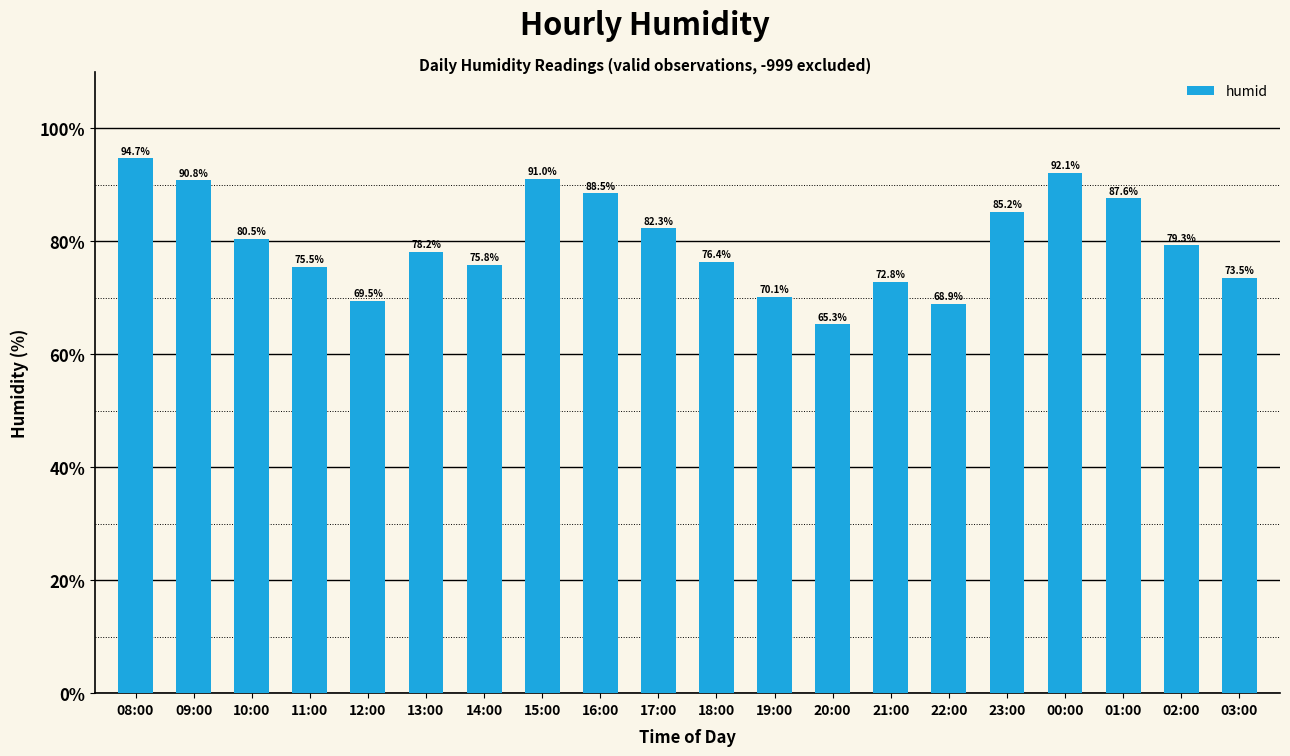

What is the difference between the maximum and minimum values?

29.4